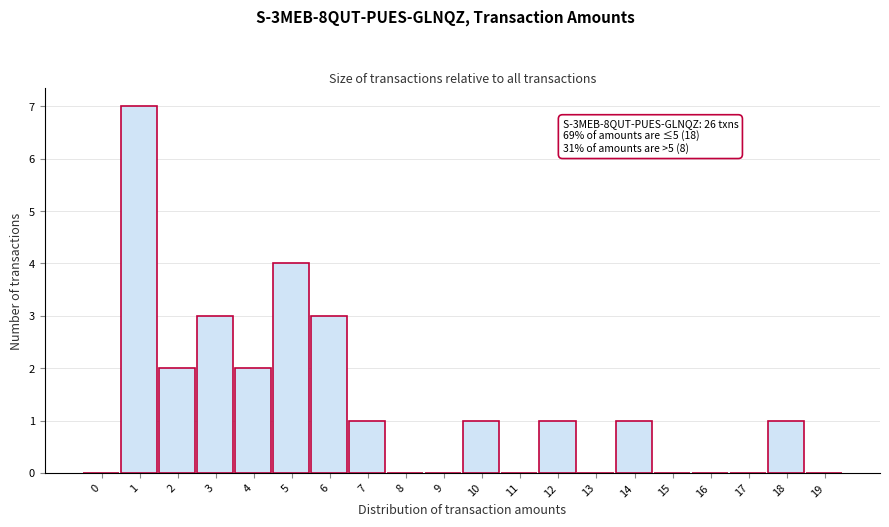

Reading left to right, transcribe all the data shown in this chart.

0=0	1=7	2=2	3=3	4=2	5=4	6=3	7=1	8=0	9=0	10=1	11=0	12=1	13=0	14=1	15=0	16=0	17=0	18=1	19=0